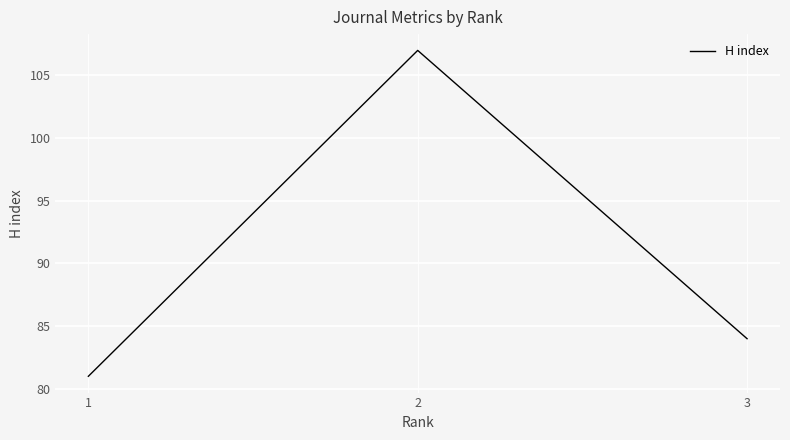

The chart shows a value of 31 at 3. True or false?

False